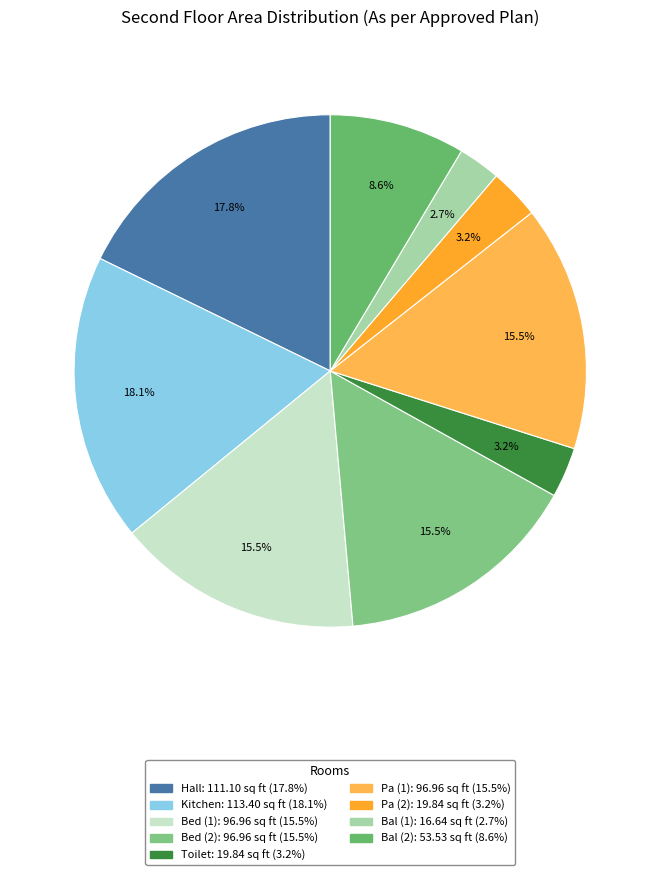

Which has a higher value, Bed (1) or Bal (1)?

Bed (1)